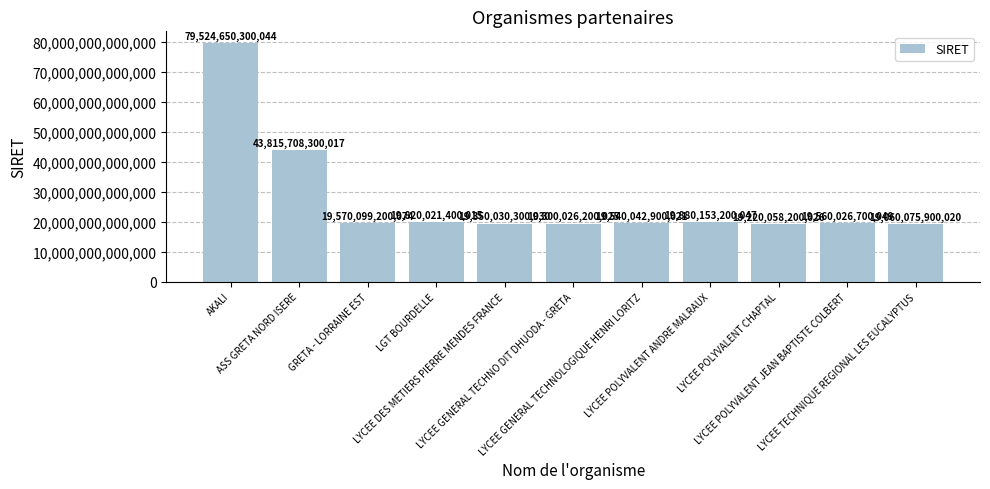

What is the label of the 9th bar from the right?

GRETA - LORRAINE EST